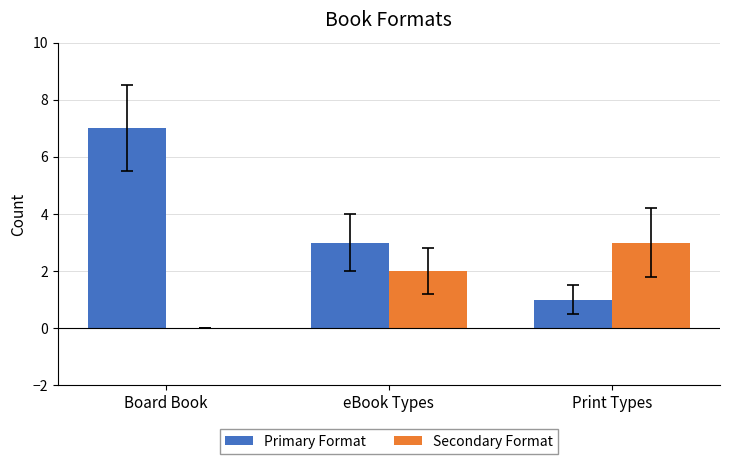

Reading left to right, what are all the values shown in this chart?

Primary Format: 7	3	1
Secondary Format: 0	2	3